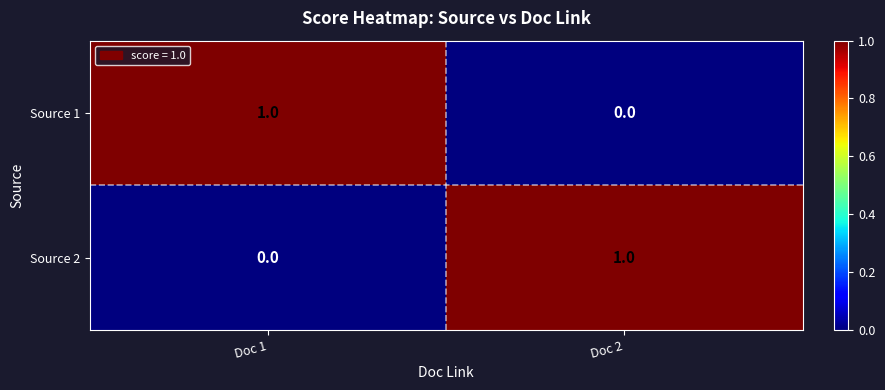

True or false: Source 2 has a value of 1 at Doc 2.

True